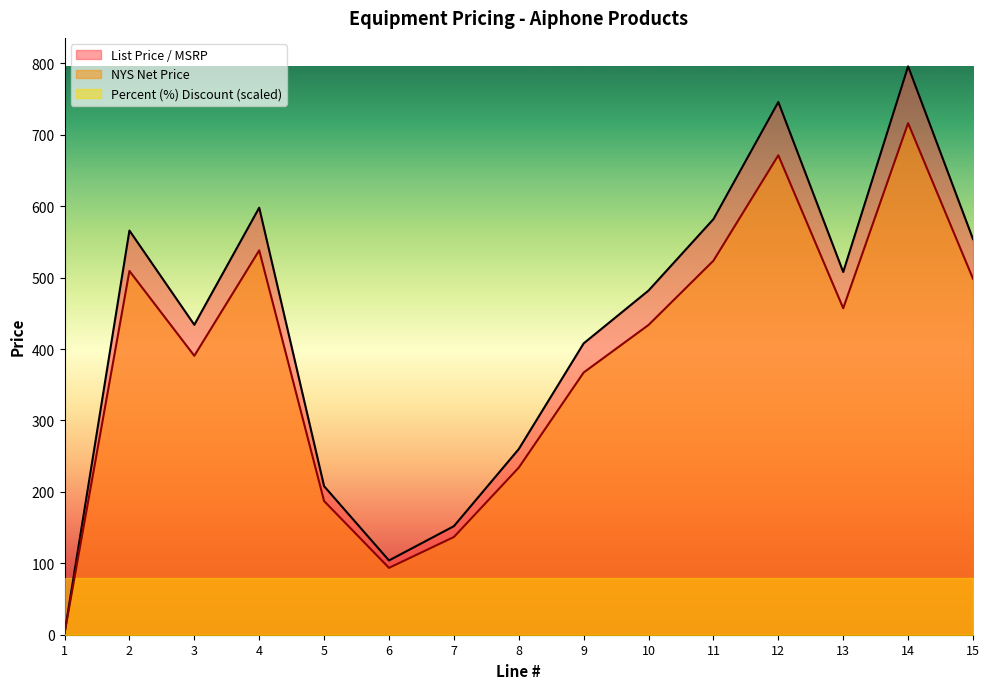

How many values in the List Price / MSRP series are below 482?

7